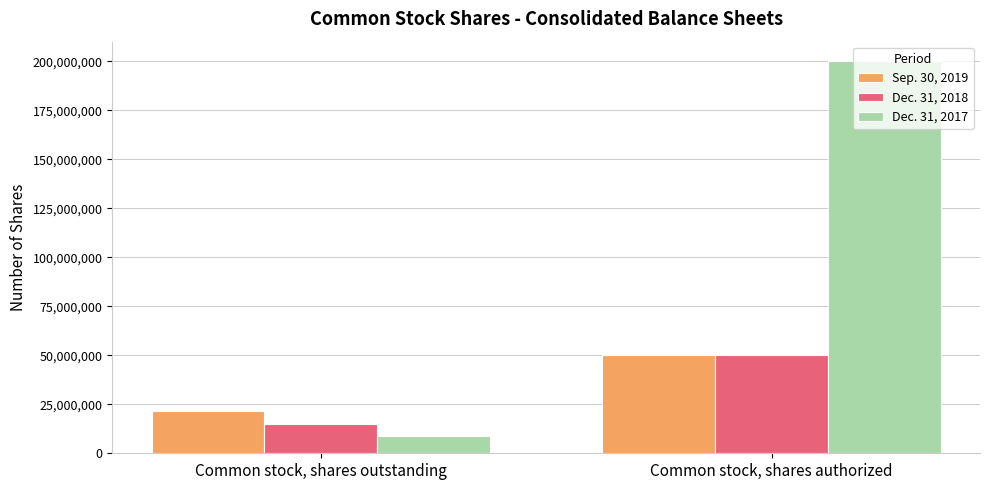

Which series changed the most between Common stock, shares outstanding and Common stock, shares authorized?

Dec. 31, 2017